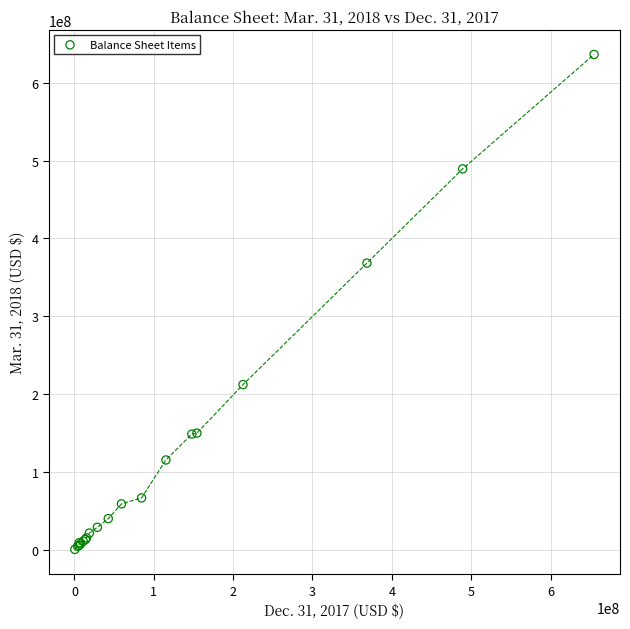

What Y value in the scatter plot is closest to 318348217?

368218356